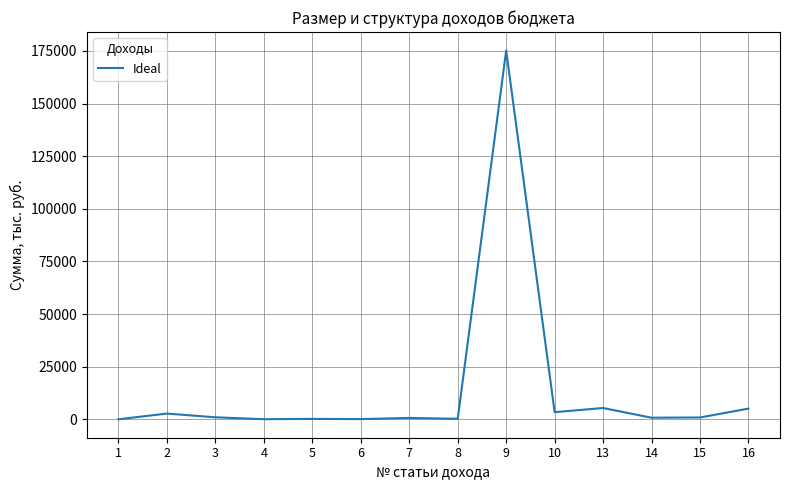

At which label is the value closest to 87632?

13